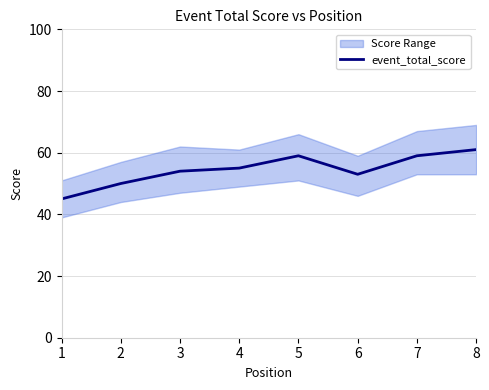

The value at 7 is 16. True or false?

False